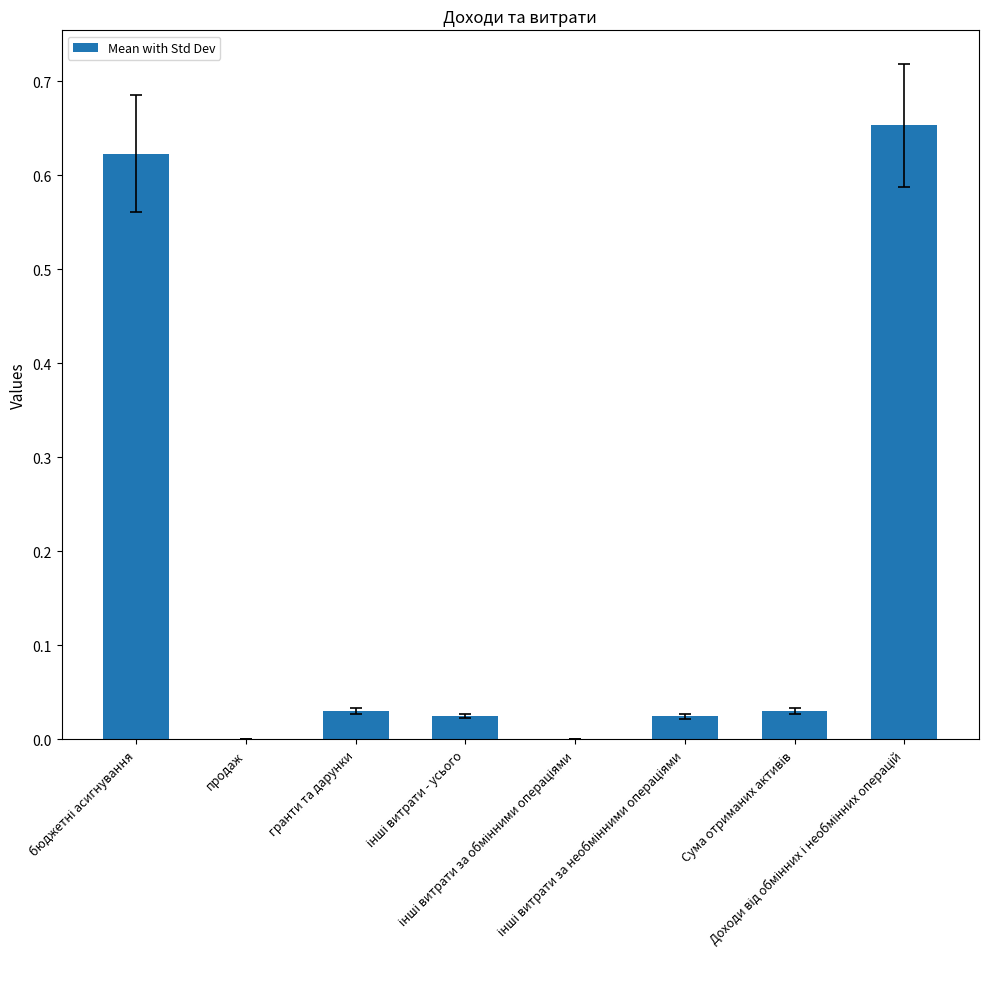

What is the sum of all values?

1.4